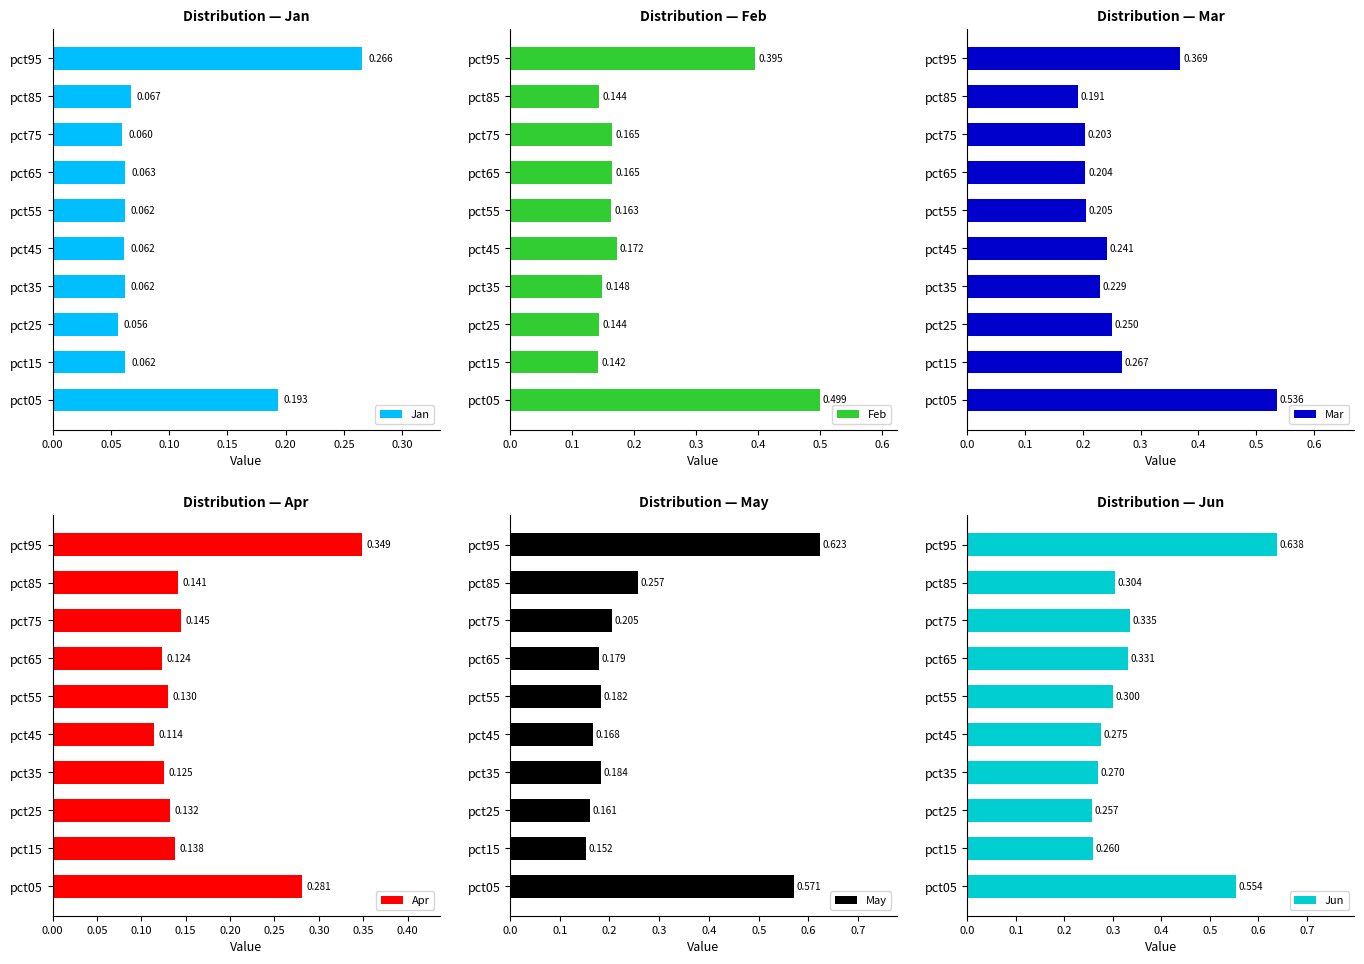

The Jan series shows 0.2 at pct05. True or false?

True